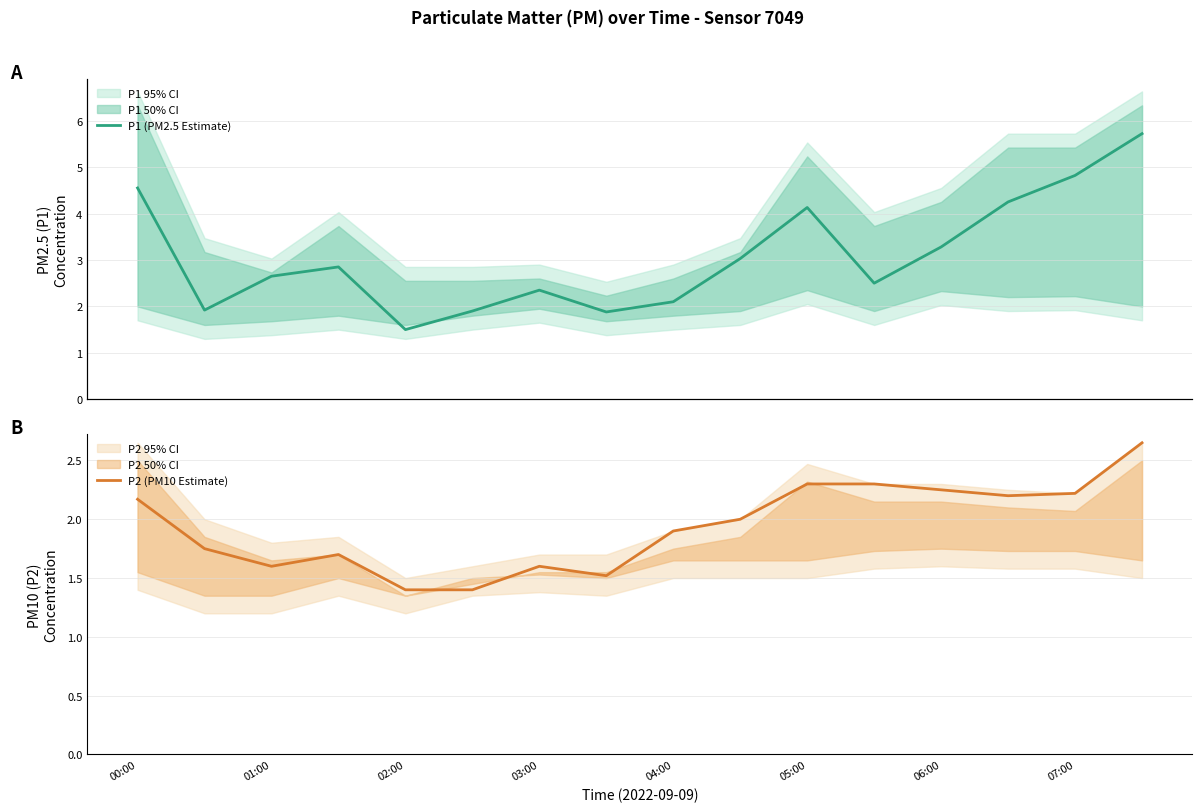

List the series in order of their peak value, highest first.

P1 (PM2.5 Estimate), P2 (PM10 Estimate)